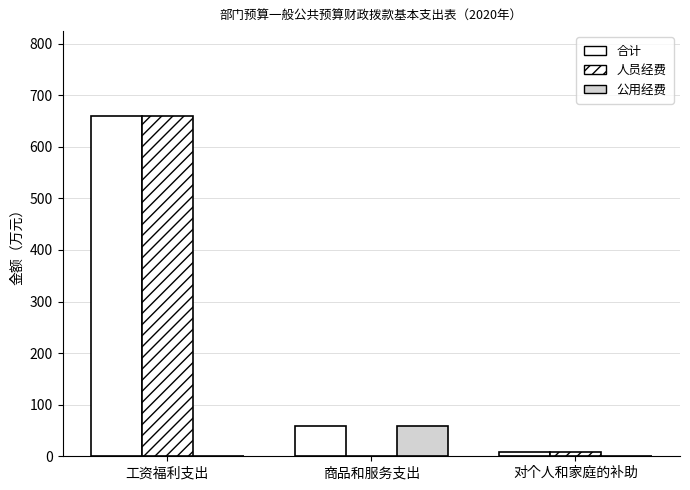

Between 工资福利支出 and 对个人和家庭的补助, which series saw the biggest shift?

合计